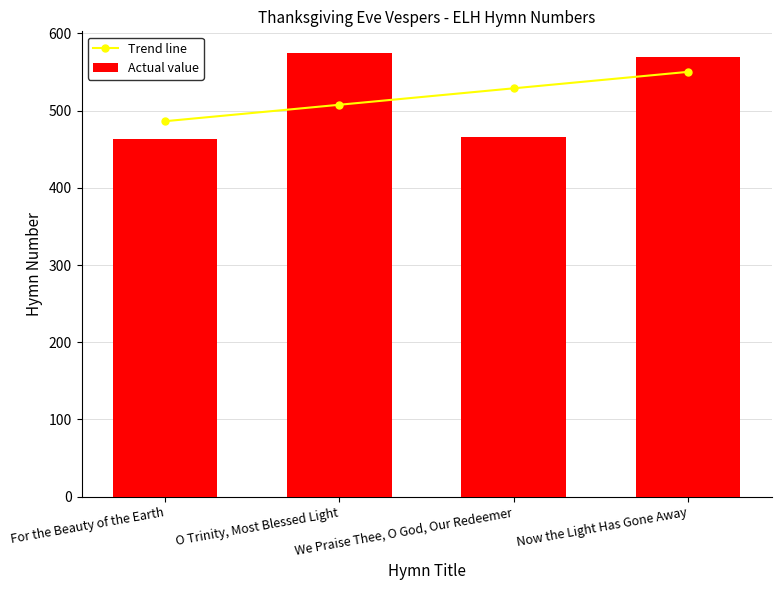

At which label is Actual value closest to 518?

We Praise Thee, O God, Our Redeemer